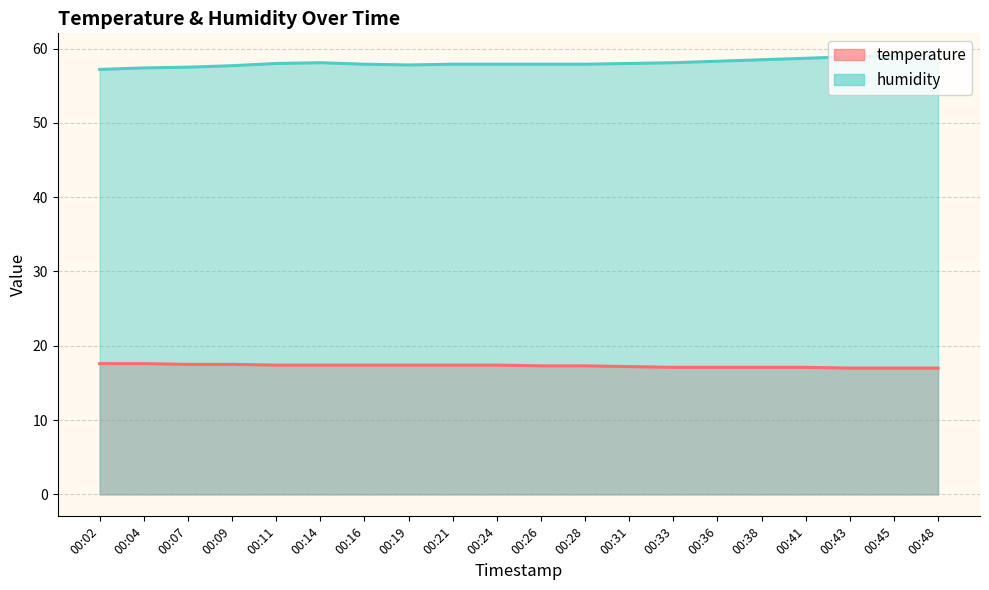

What is the value of the humidity point at the 14th from the left?

58.1